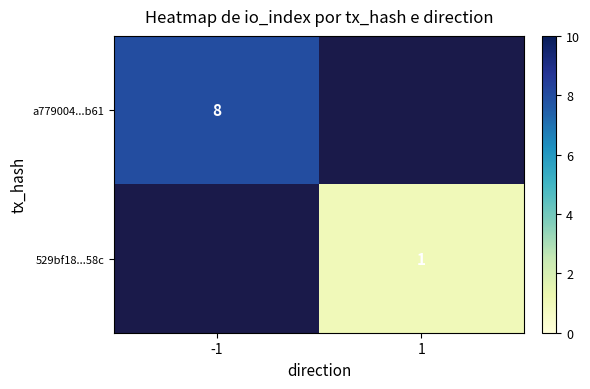

What is the greatest value displayed?

8.0